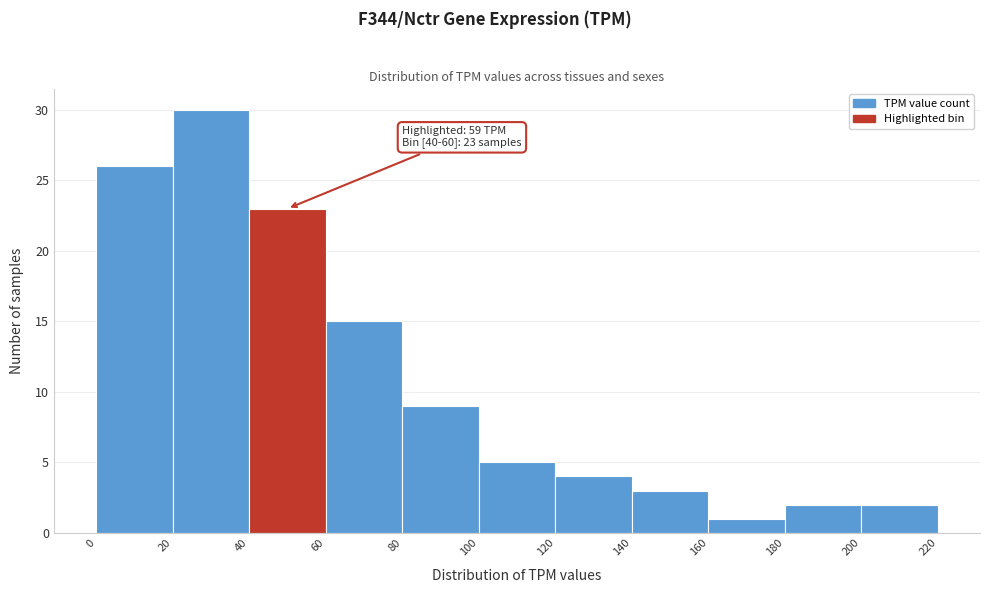

Which range on the x-axis has the tallest bar?

20 to 40